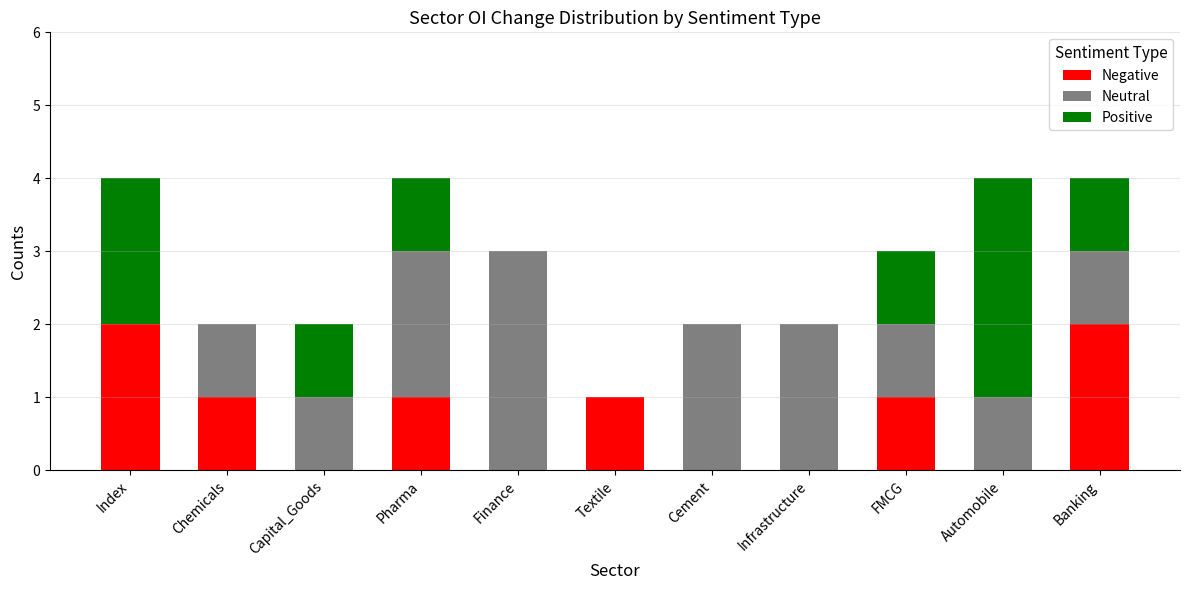

What are all the series names shown in the legend?

Negative, Neutral, Positive